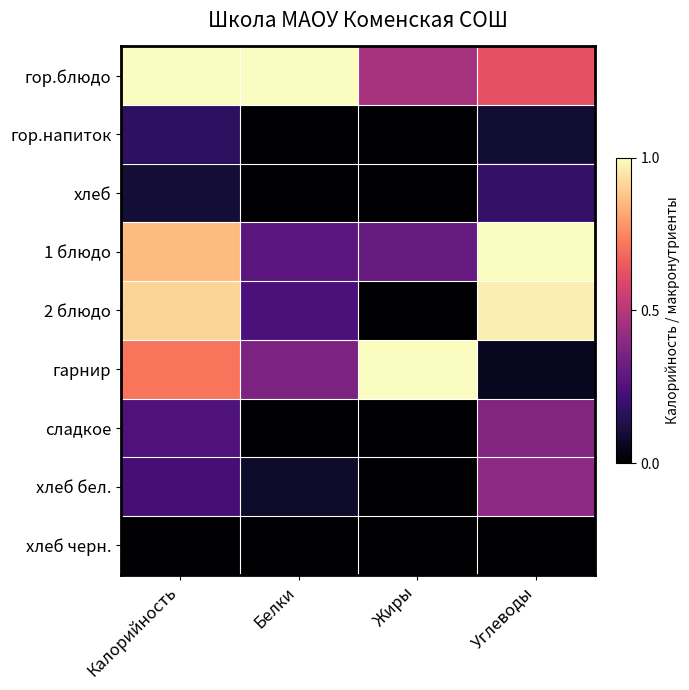

Which series has the largest total across all categories?

гор.блюдо